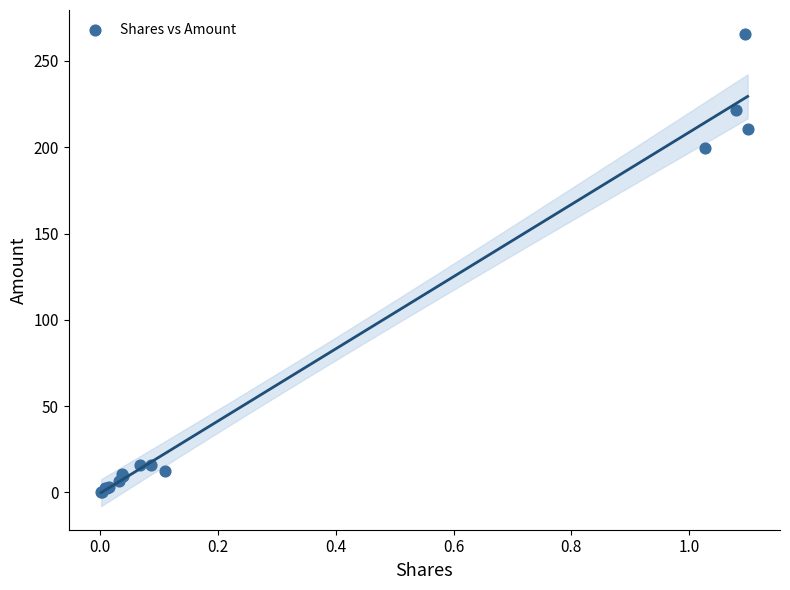

What Y value in the scatter plot is closest to 133?

199.4